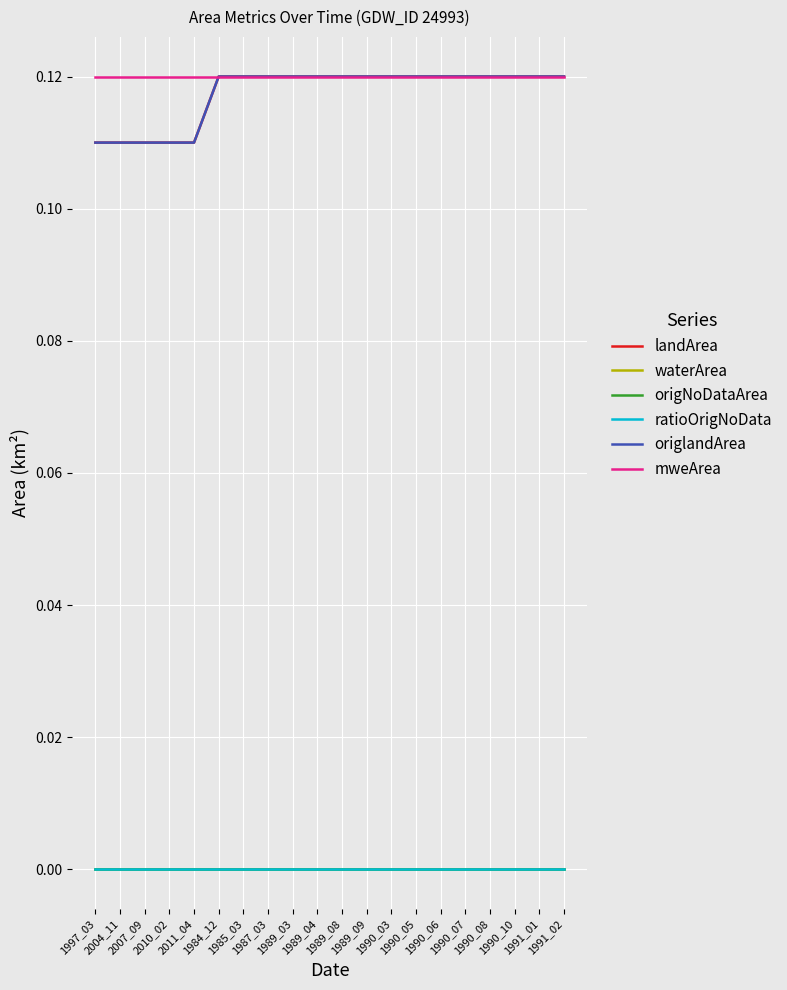

At how many categories does at least one series exceed 0?

20